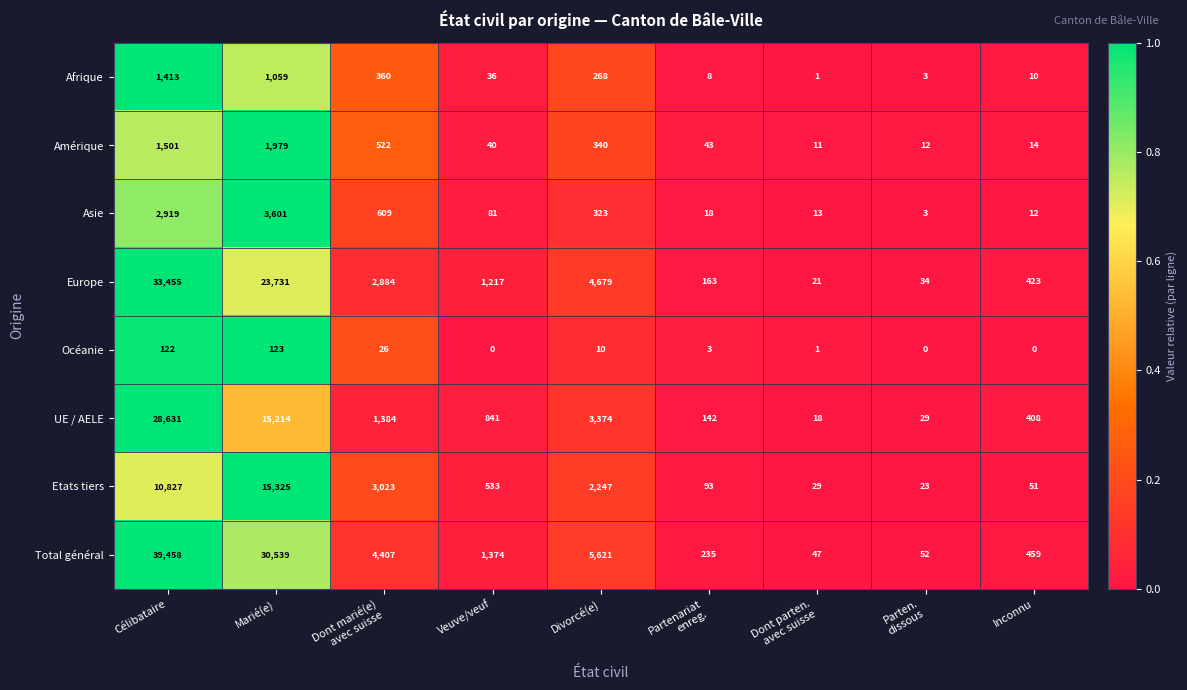

How many data points does each series have?

9